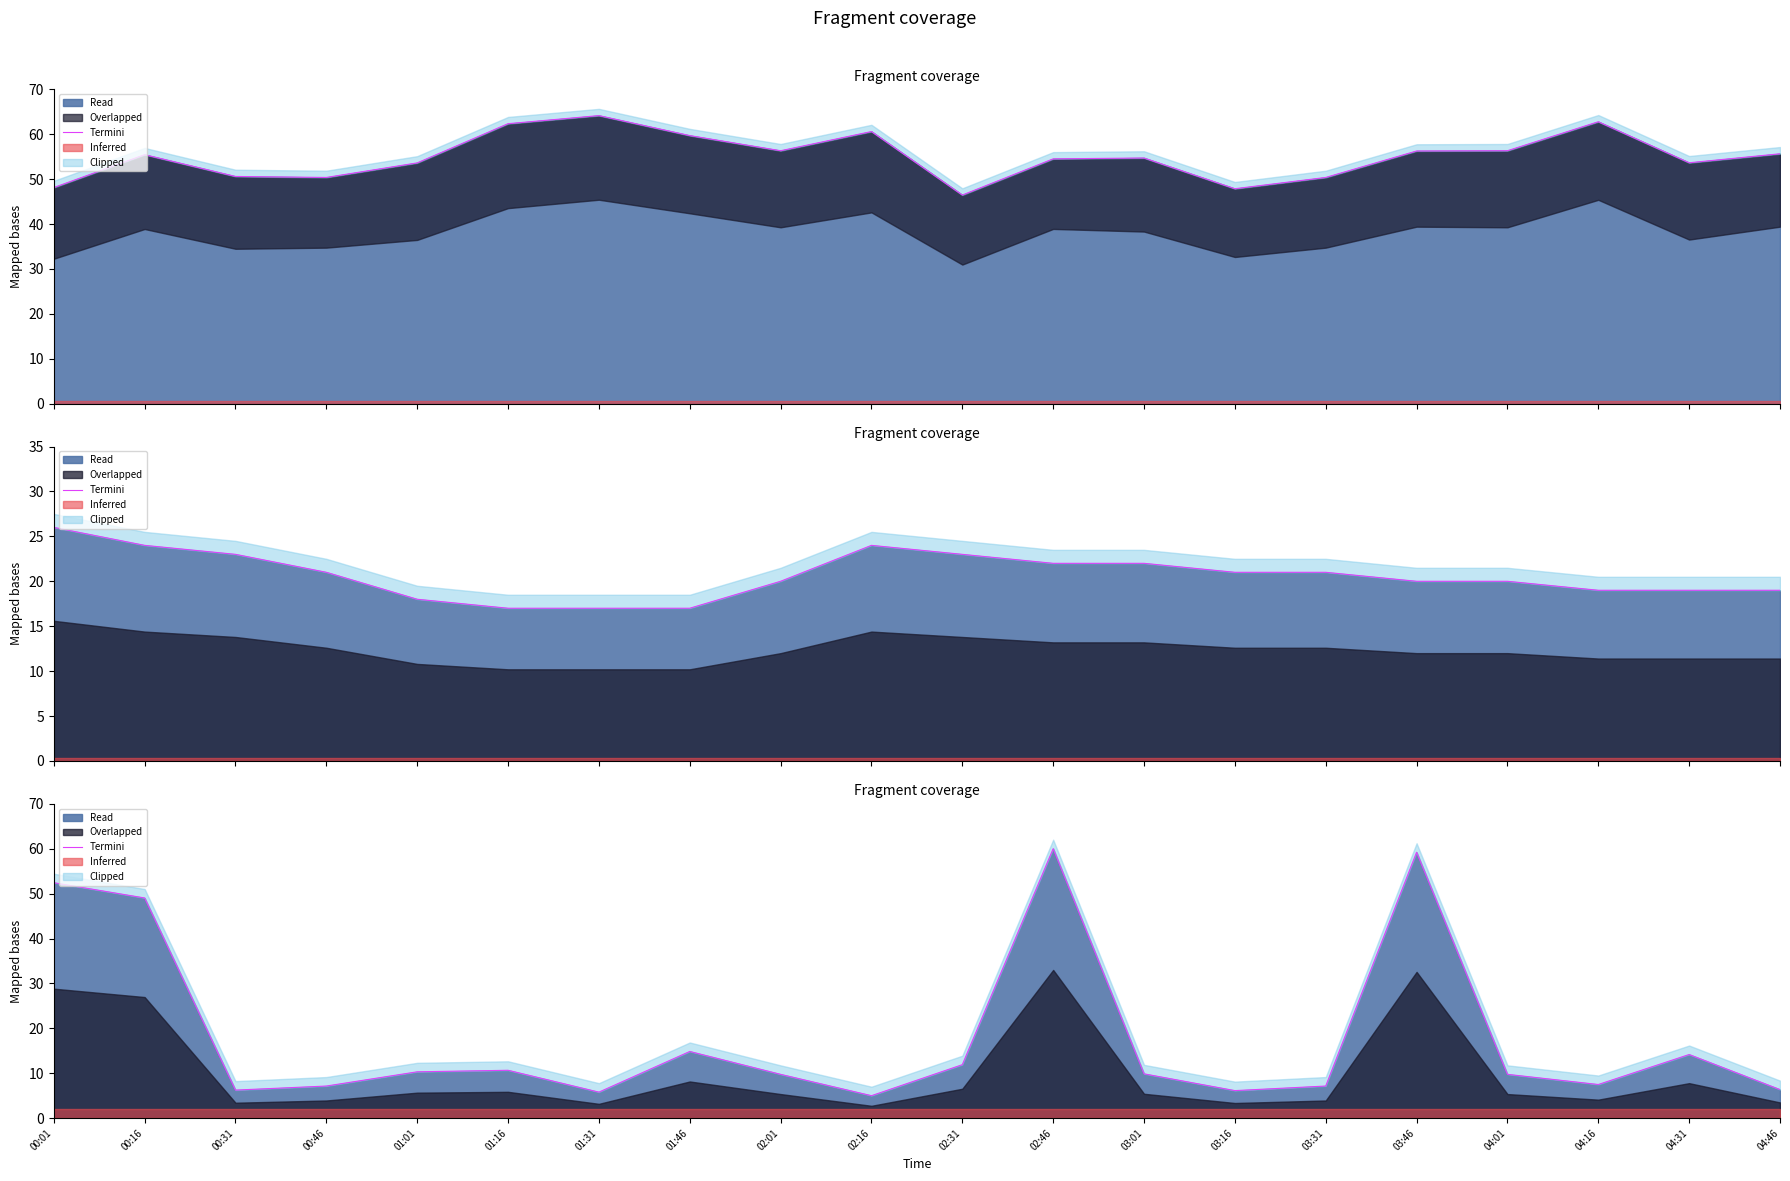

Approximately how many times larger is the value at 02:31 compared to 01:46?

0.8